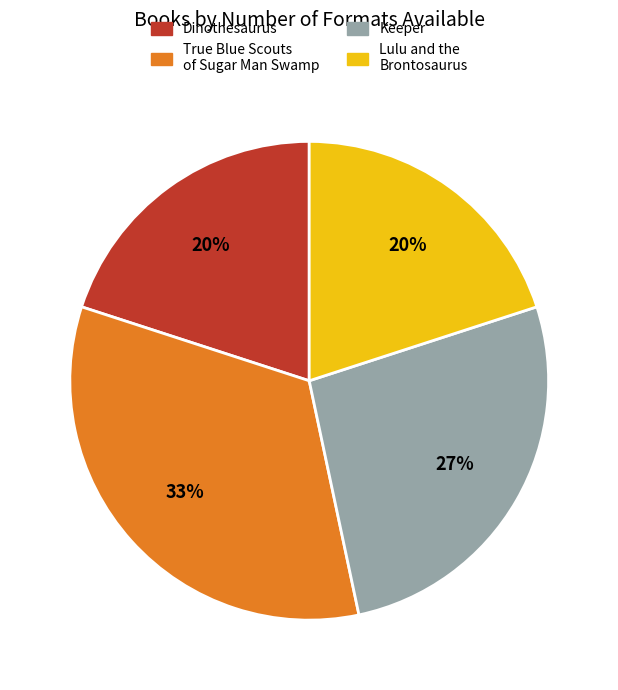

Which has a higher value, Keeper or True Blue Scouts of Sugar Man Swamp?

True Blue Scouts of Sugar Man Swamp